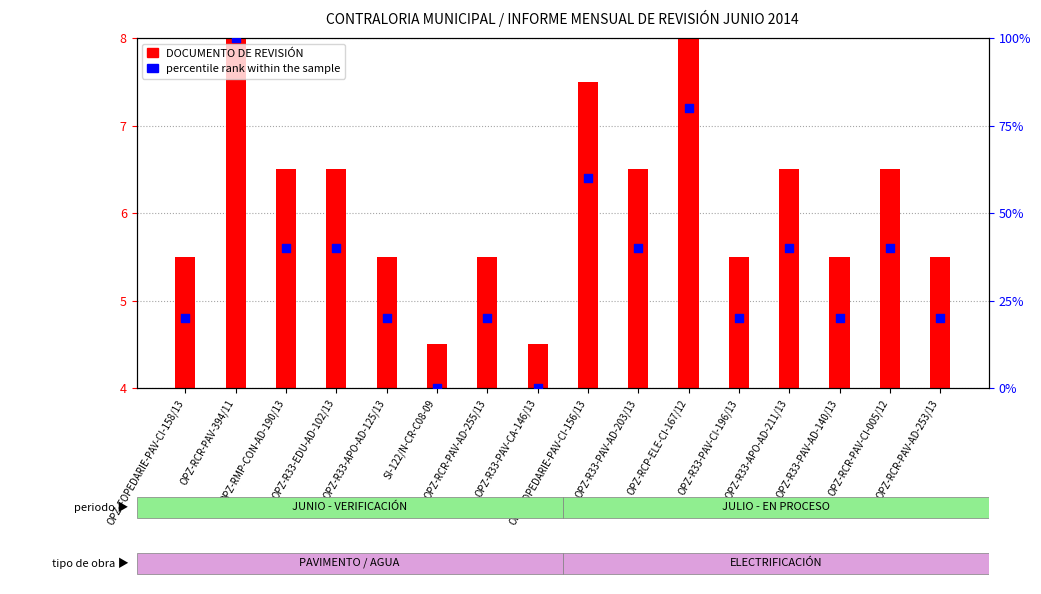

Which series has the largest total across all categories?

percentile rank within the sample